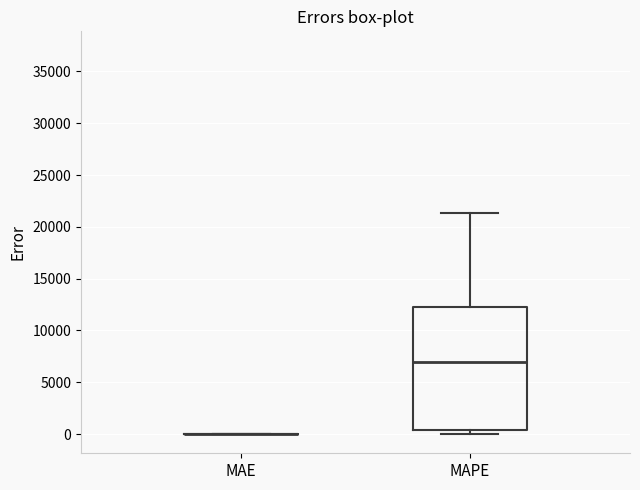

Comparing the boxes themselves (not the whiskers), which one is the tallest?

MAPE